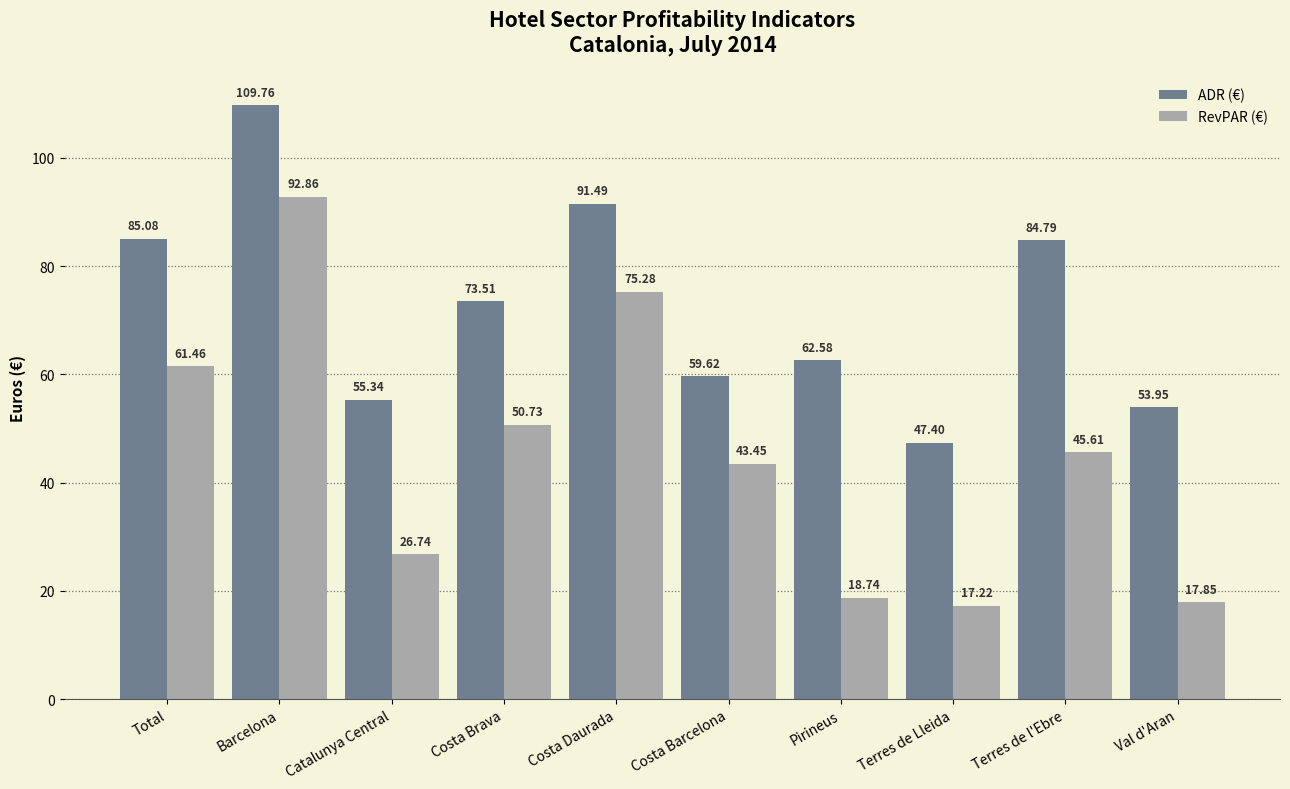

What is the minimum value shown in the chart?

17.2